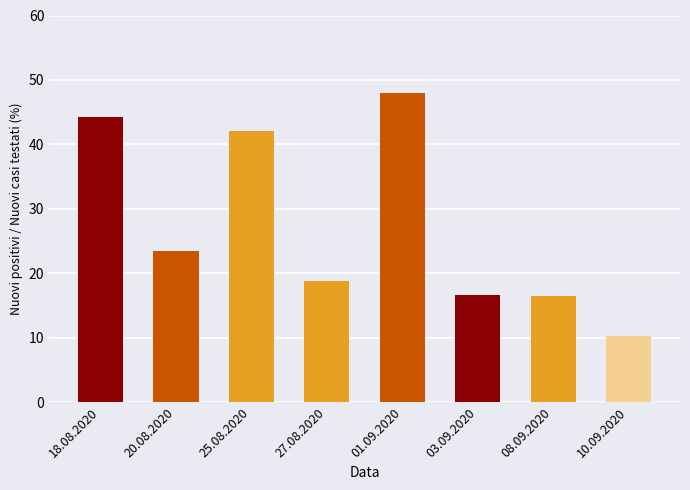

The value at 18.08.2020 is 18.7. True or false?

False